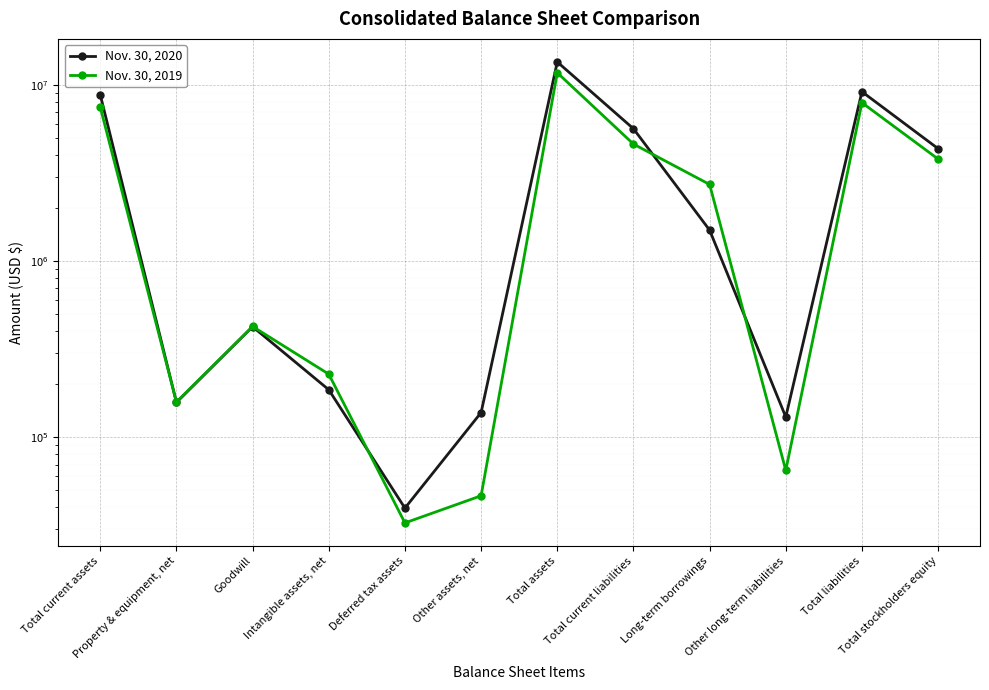

Which series has the largest total across all categories?

Nov. 30, 2020